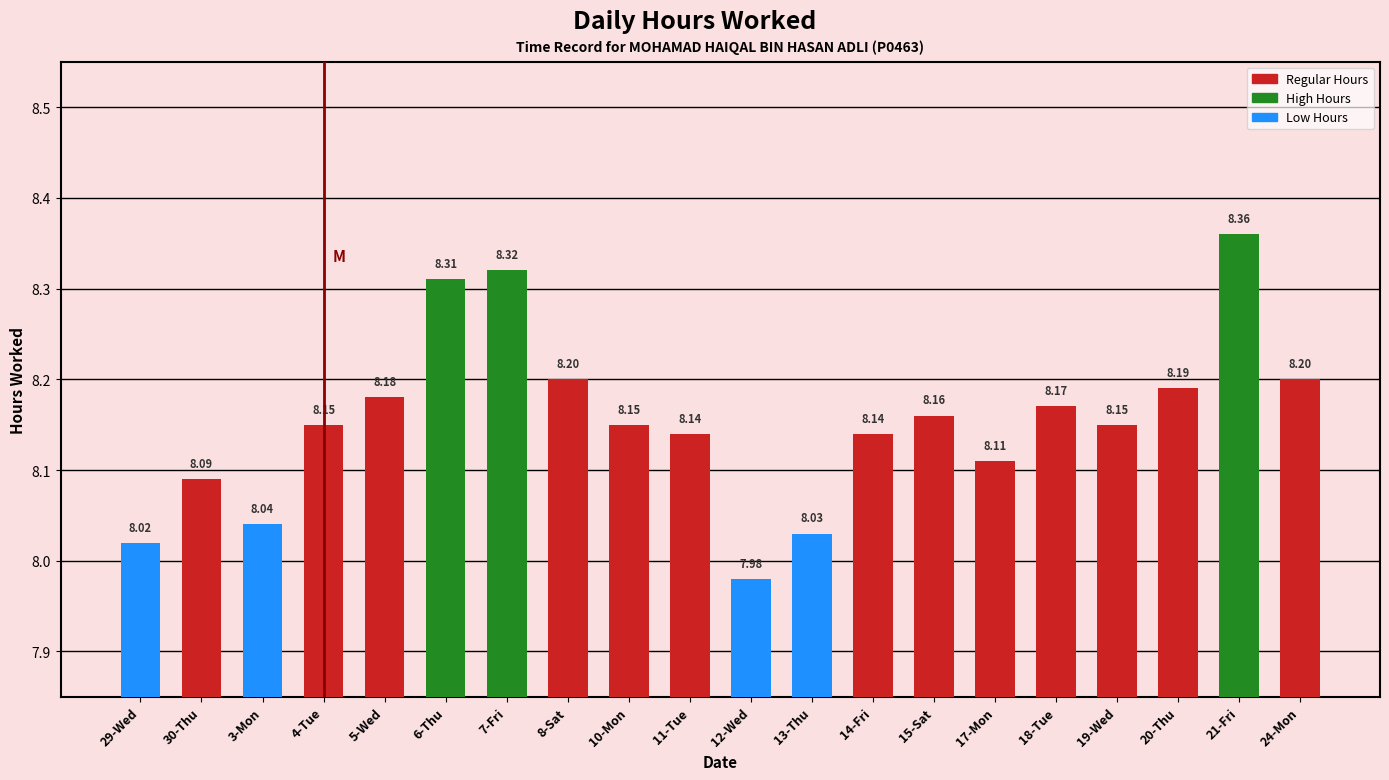

What is the smallest value displayed?

8.0